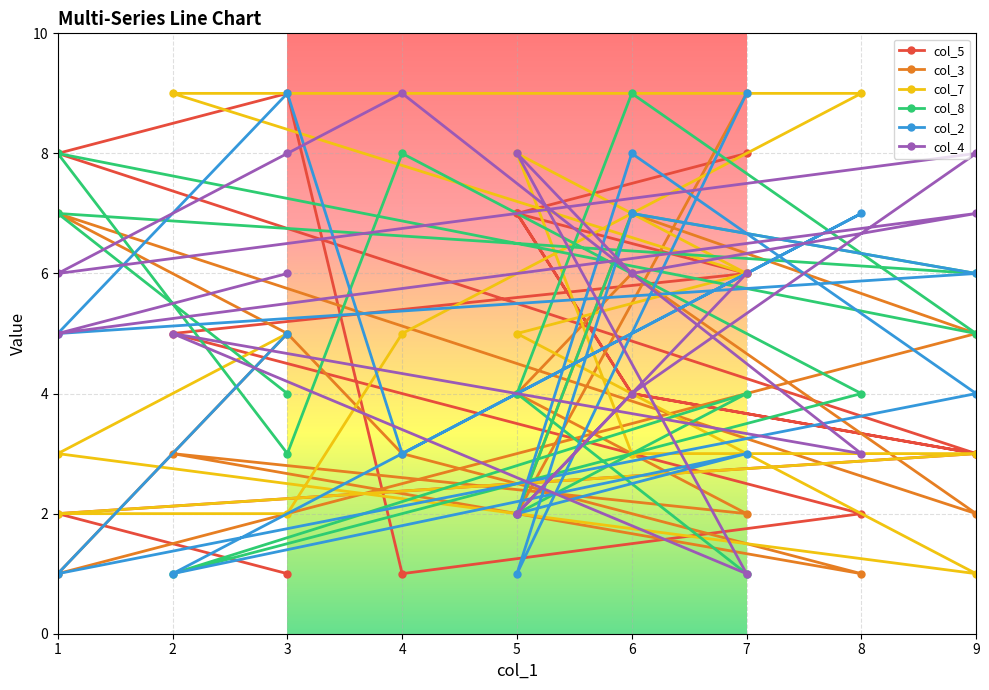

What is the value of the col_5 point at the 14th from the left?

2